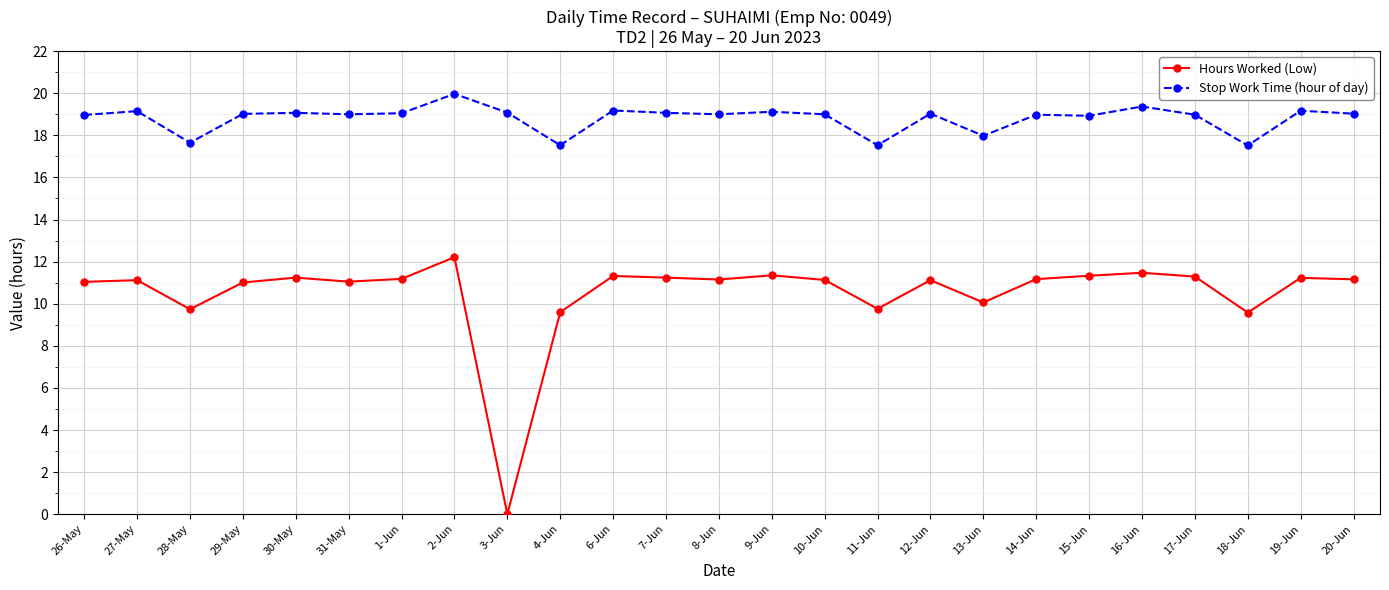

What is the greatest value displayed?

20.0